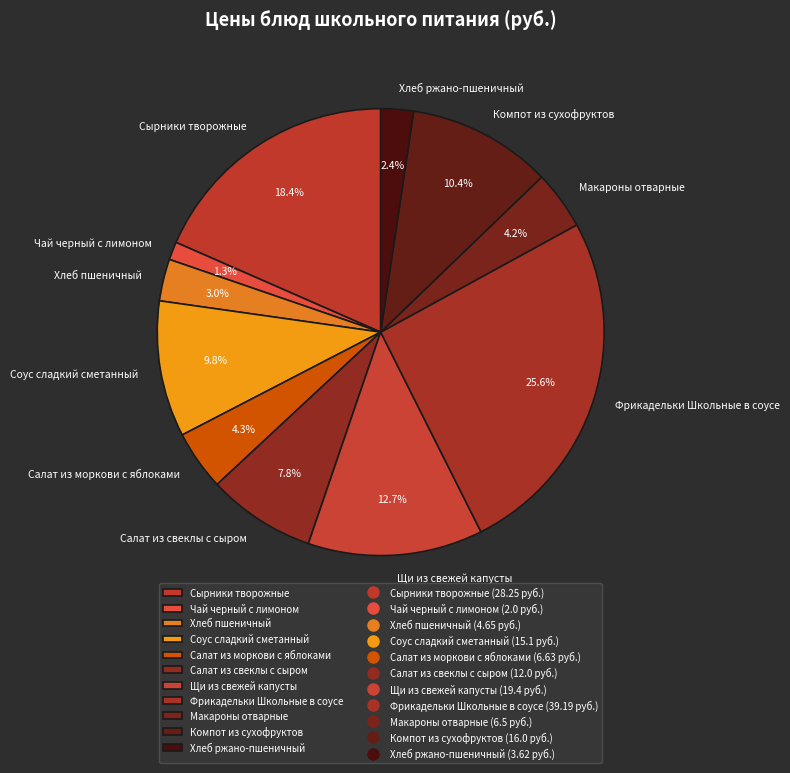

What is the ratio of the value at Салат из свеклы с сыром to the value at Щи из свежей капусты?

0.6